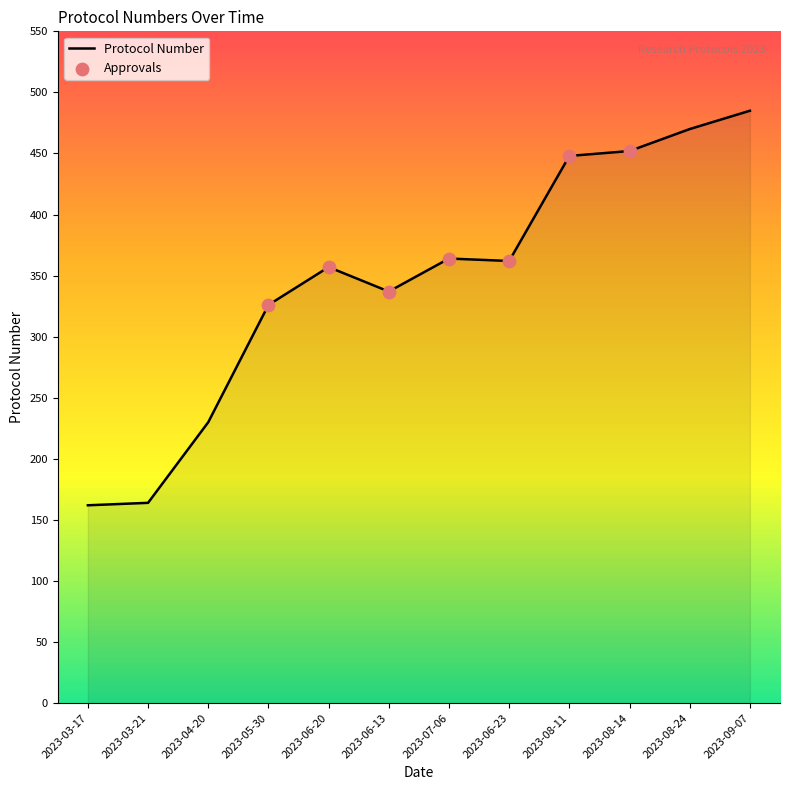

What is the change in value from 2023-06-23 to 2023-08-14?

+90